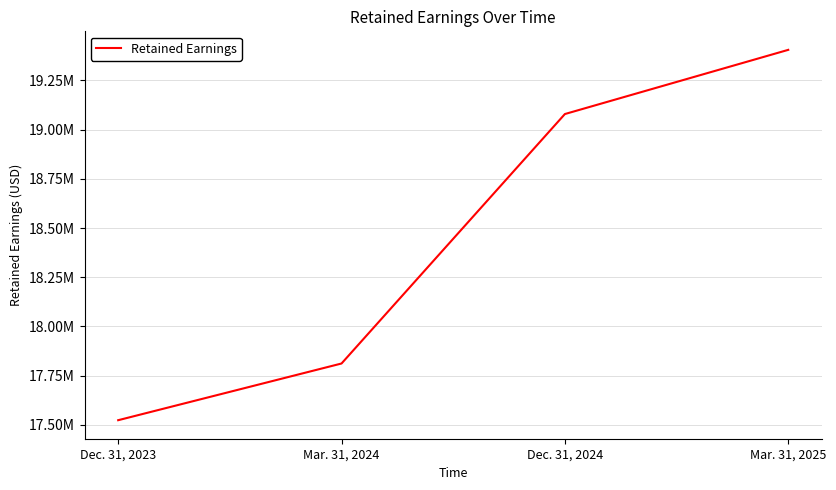

List the labels in order of value, largest first.

Mar. 31, 2025, Dec. 31, 2024, Mar. 31, 2024, Dec. 31, 2023